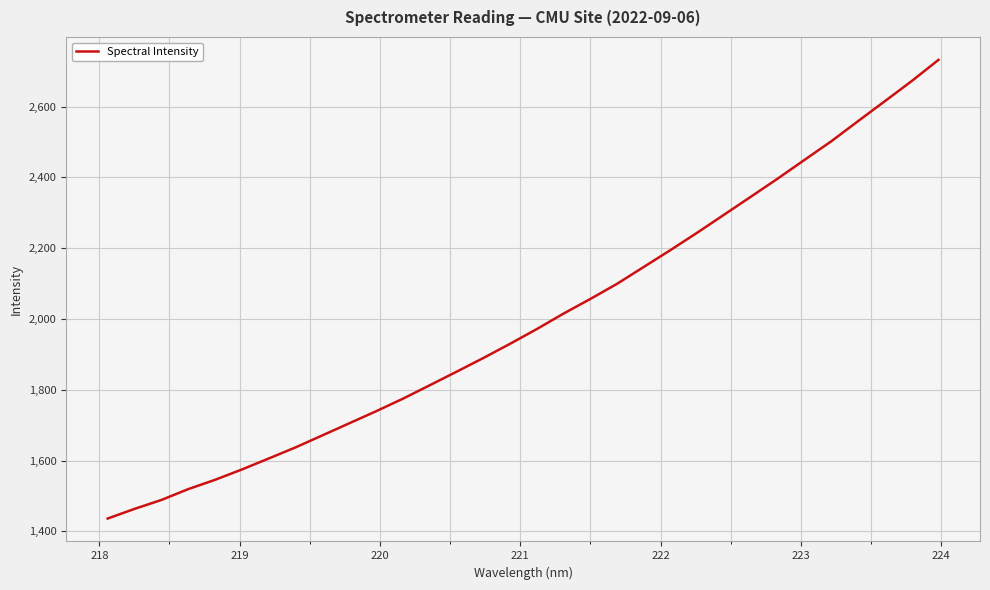

What is the difference between the maximum and minimum values?

1295.9